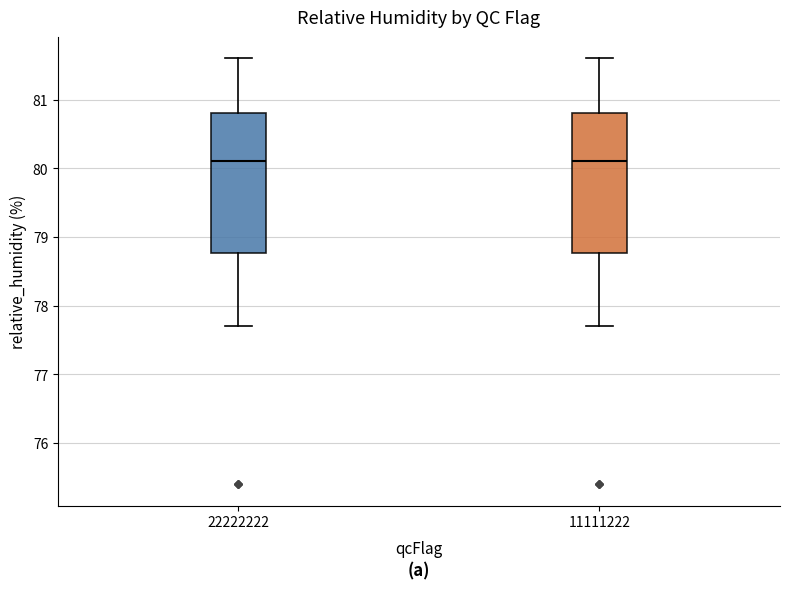

Reading left to right, transcribe this box plot: for each box, give where its median line is, the range the box spans, and where its two whiskers end, as read against the y-axis. The values are not printed on the chart, so give them approximately, as read against the axis.

22222222: median 80.1, box 78.8 to 80.8, whiskers 77.7 to 81.6
11111222: median 80.1, box 78.8 to 80.8, whiskers 77.7 to 81.6